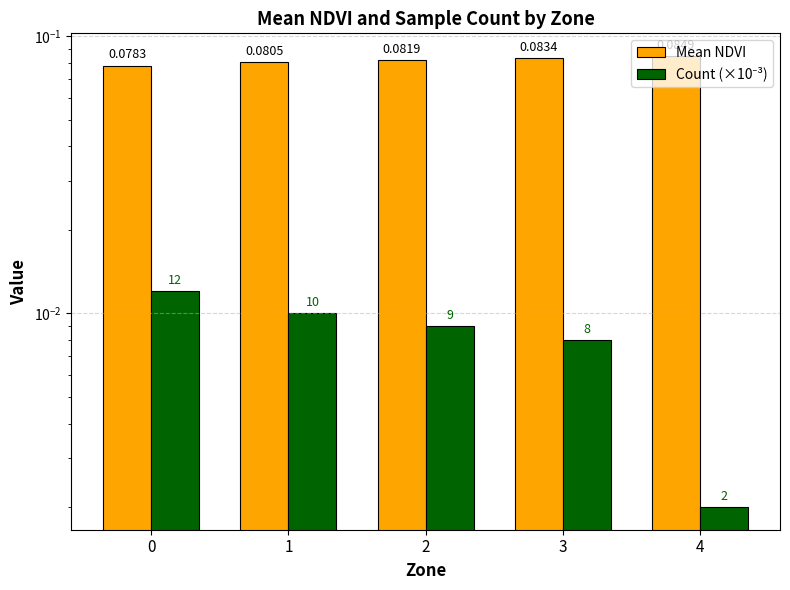

What are all the series names shown in the legend?

Mean NDVI, Count (×10⁻³)